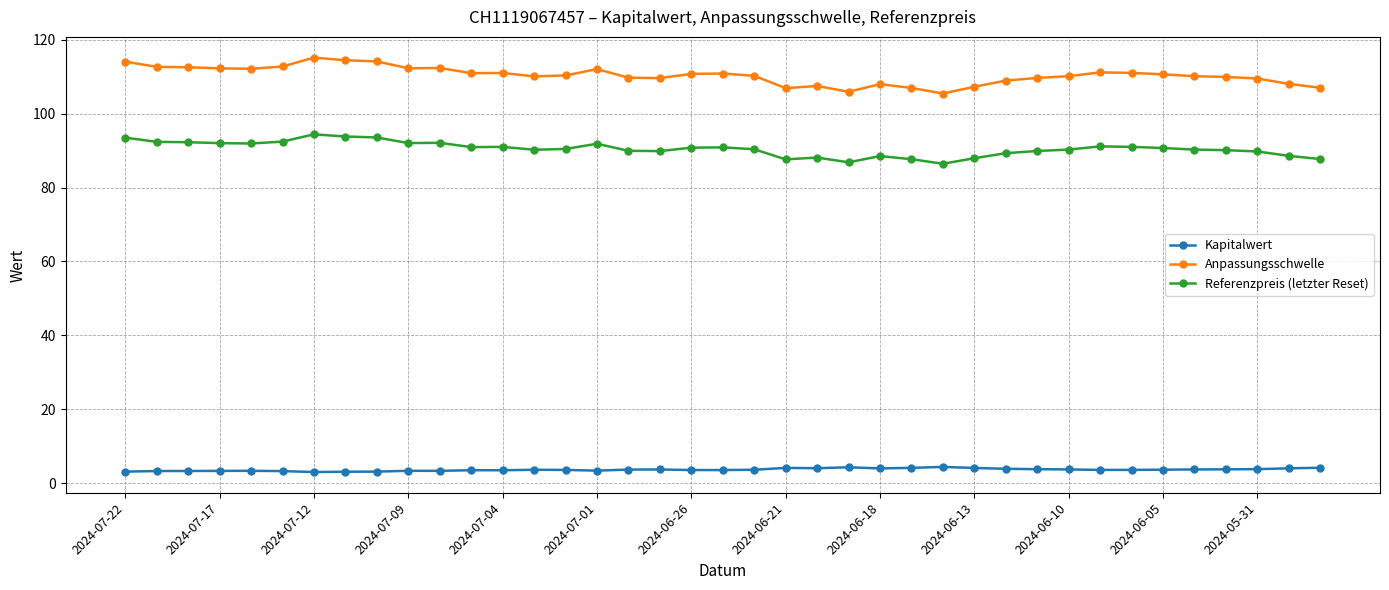

What is the highest value of the Kapitalwert series?

4.4